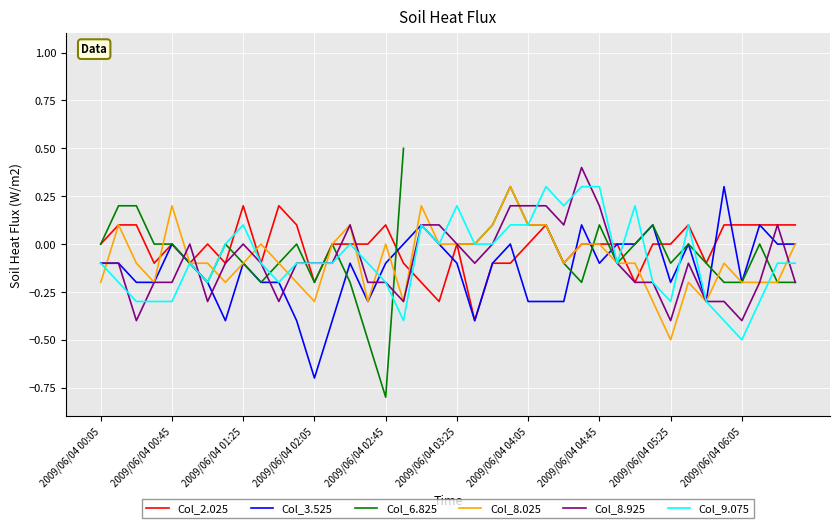

At which label does Col_3.525 reach its minimum?

2009/06/04 02:05